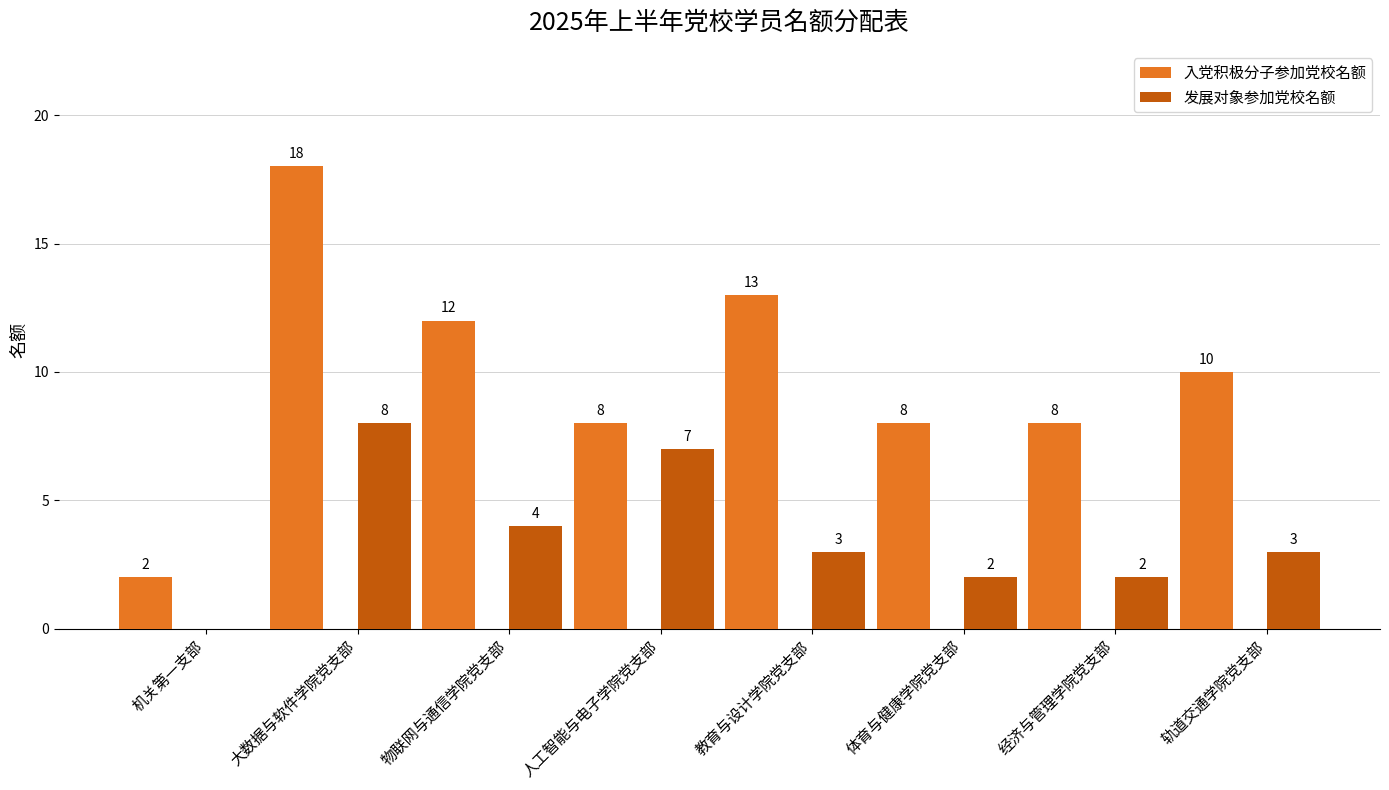

What is the sum of the 入党积极分子参加党校名额 values at 体育与健康学院党支部 and 大数据与软件学院党支部?

26